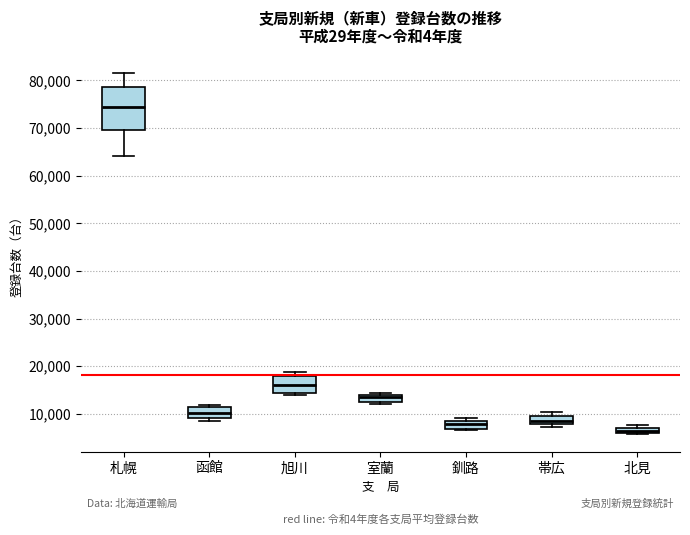

Which box's median line is the highest?

札幌